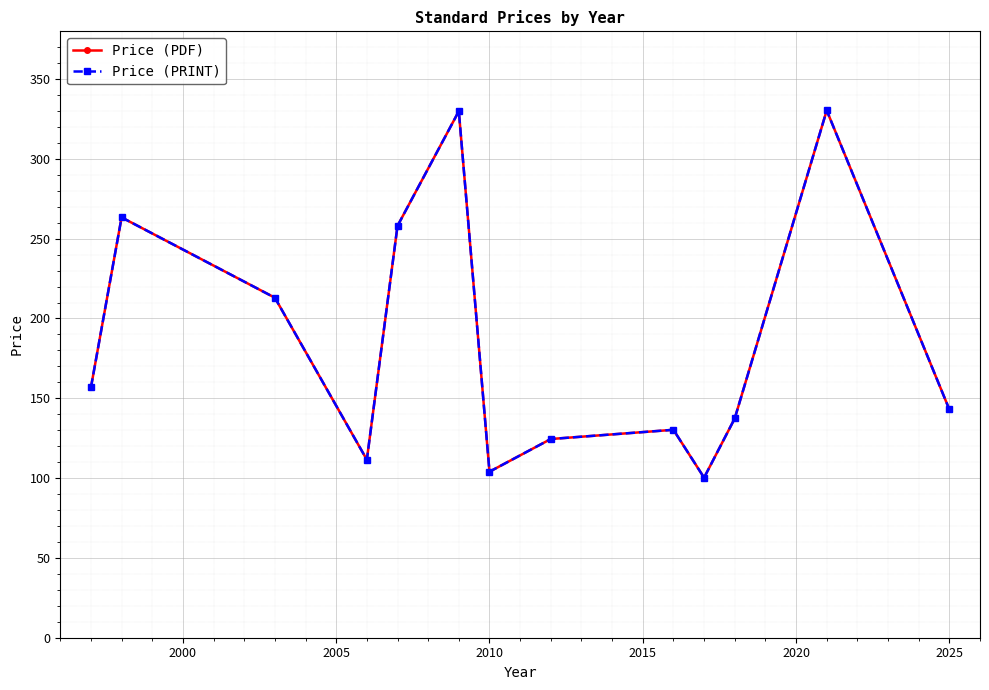

What is the minimum value shown in the chart?

100.3